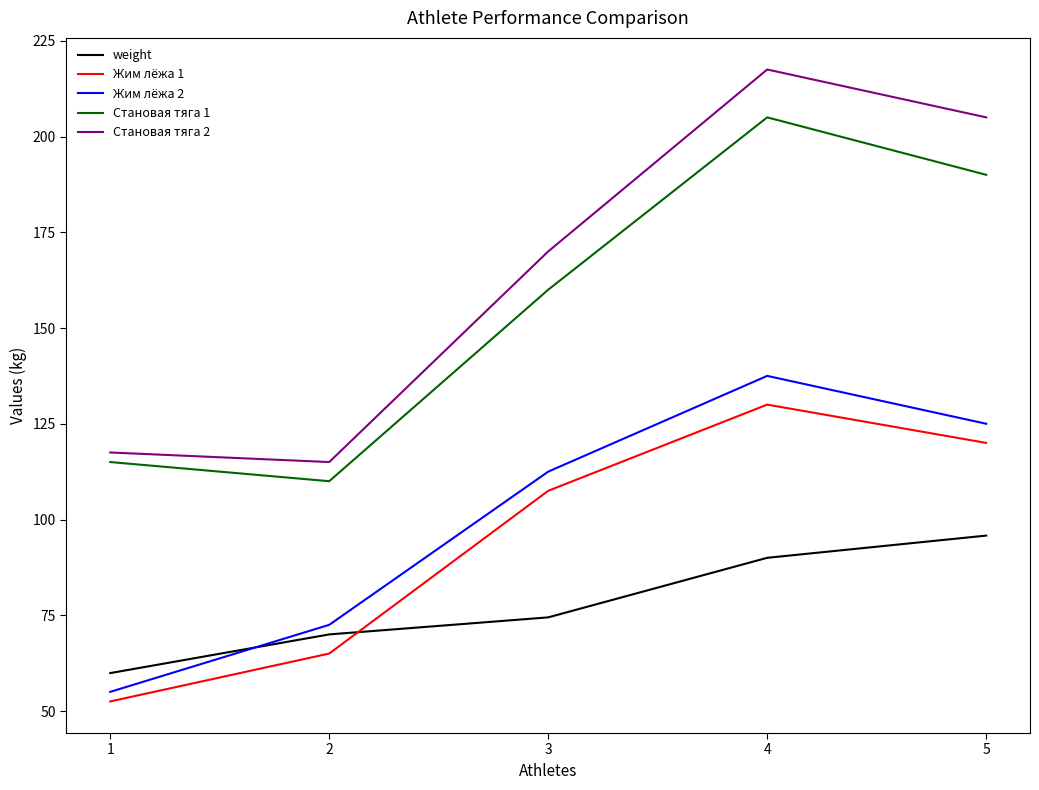

At 2, list the series in order from smallest to largest.

Жим лёжа 1, weight, Жим лёжа 2, Становая тяга 1, Становая тяга 2